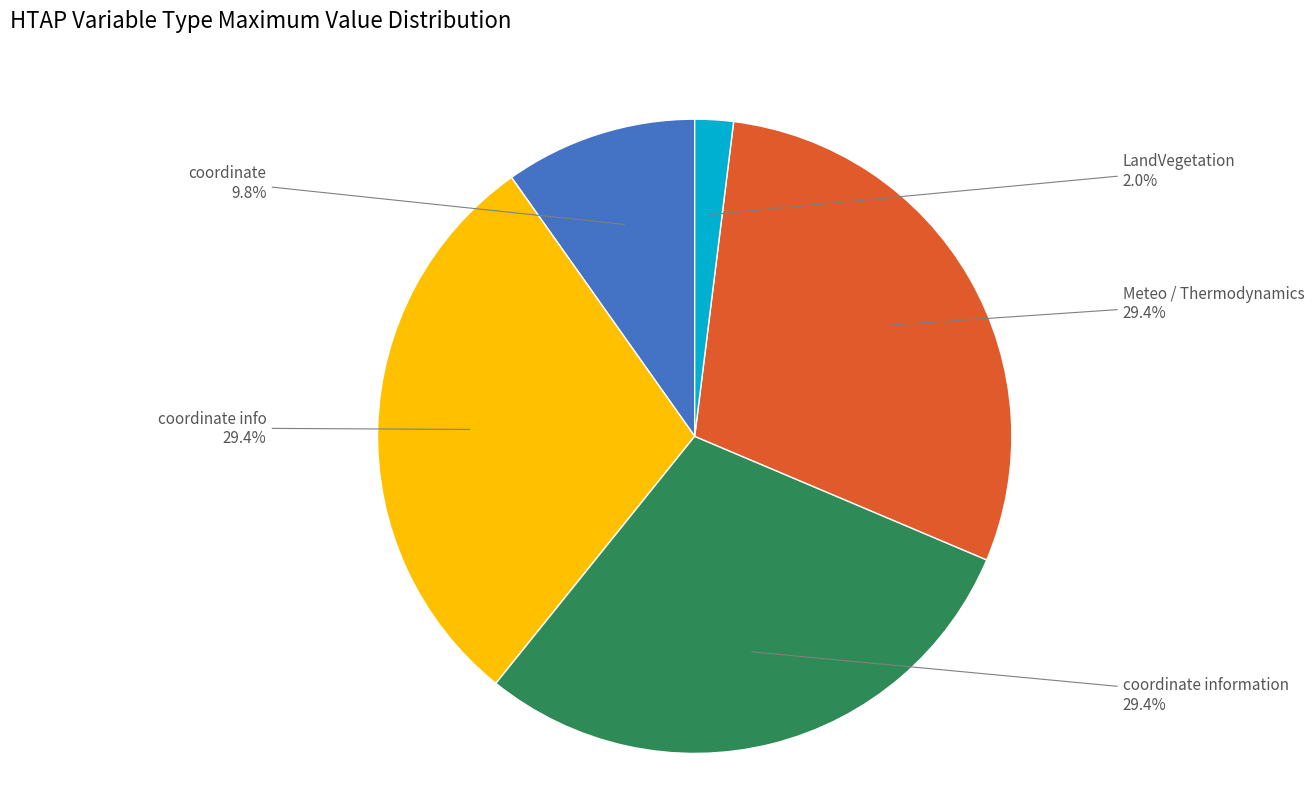

What percentage is NOT represented by coordinate information?

70.6%